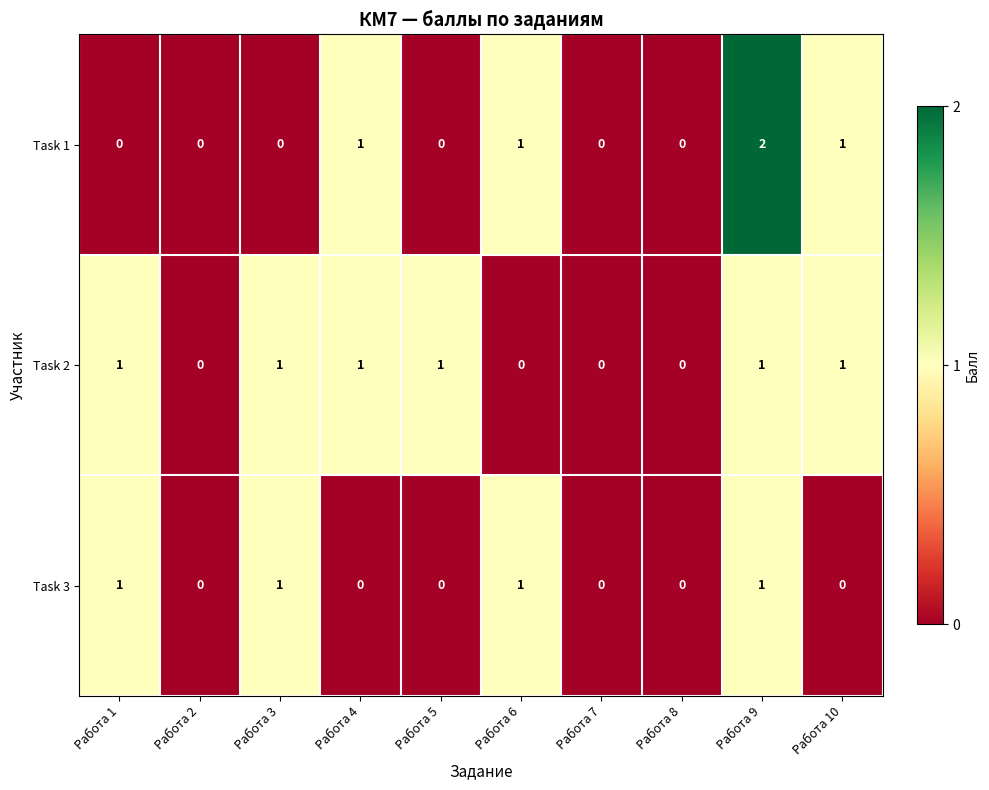

Count the Task 2 values in the range 0 to 1.

10